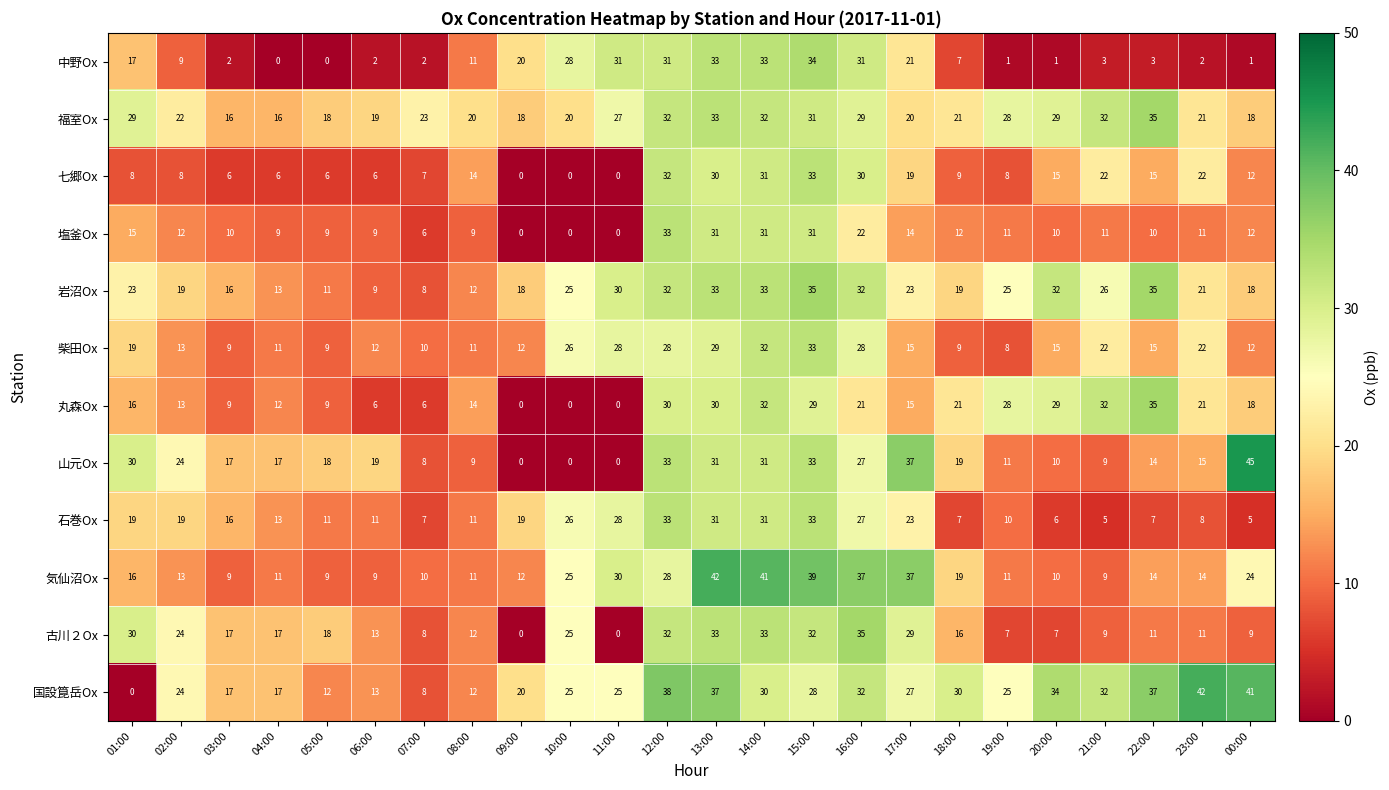

What is the maximum value shown in the chart?

45